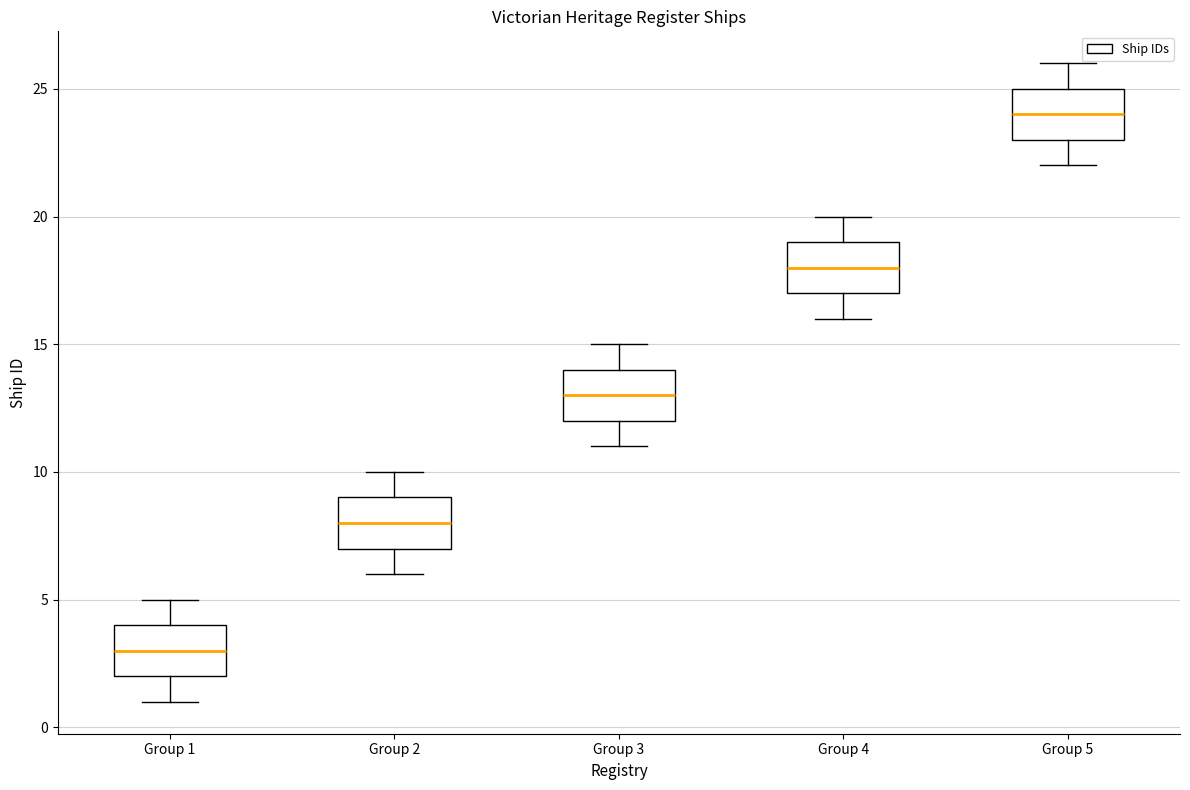

Reading left to right, transcribe this box plot: for each box, give where its median line is, the range the box spans, and where its two whiskers end, as read against the y-axis. The values are not printed on the chart, so give them approximately, as read against the axis.

Group 1: median 3, box 2 to 4, whiskers 1 to 5
Group 2: median 8, box 7 to 9, whiskers 6 to 10
Group 3: median 13, box 12 to 14, whiskers 11 to 15
Group 4: median 18, box 17 to 19, whiskers 16 to 20
Group 5: median 24, box 23 to 25, whiskers 22 to 26